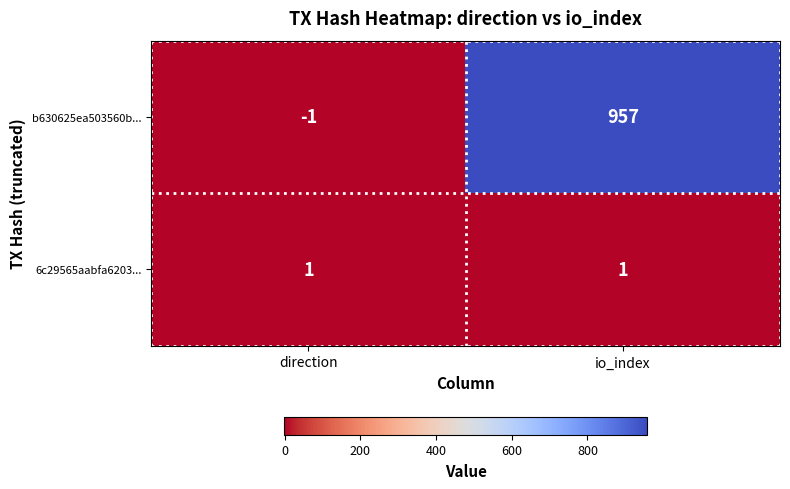

What is the average value of the b630625ea503560b... series?

478